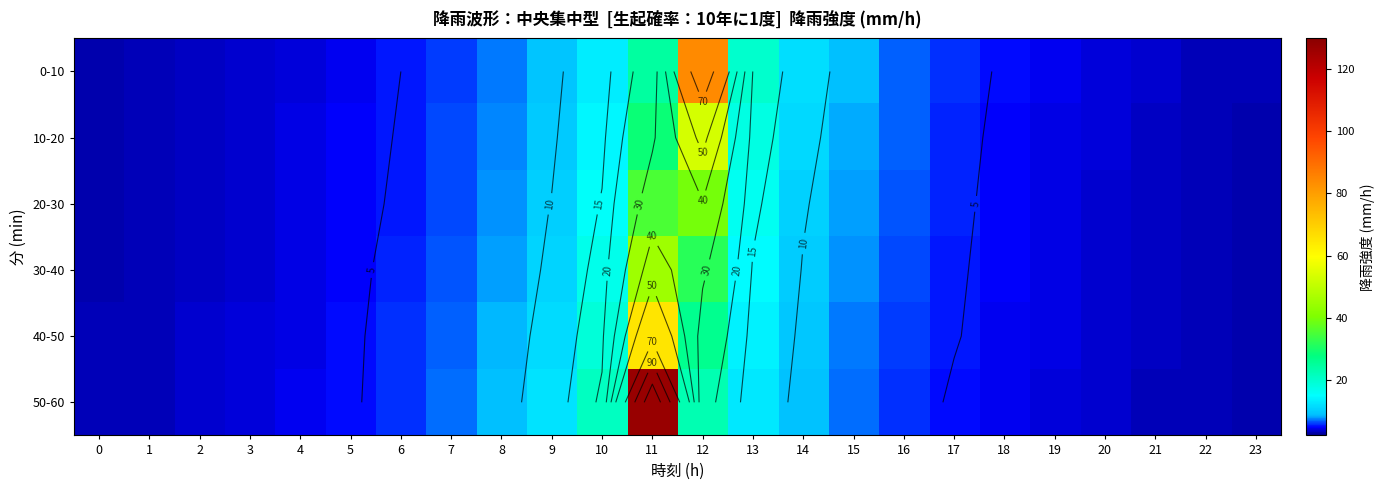

Between 22 and 15, which is larger?

15